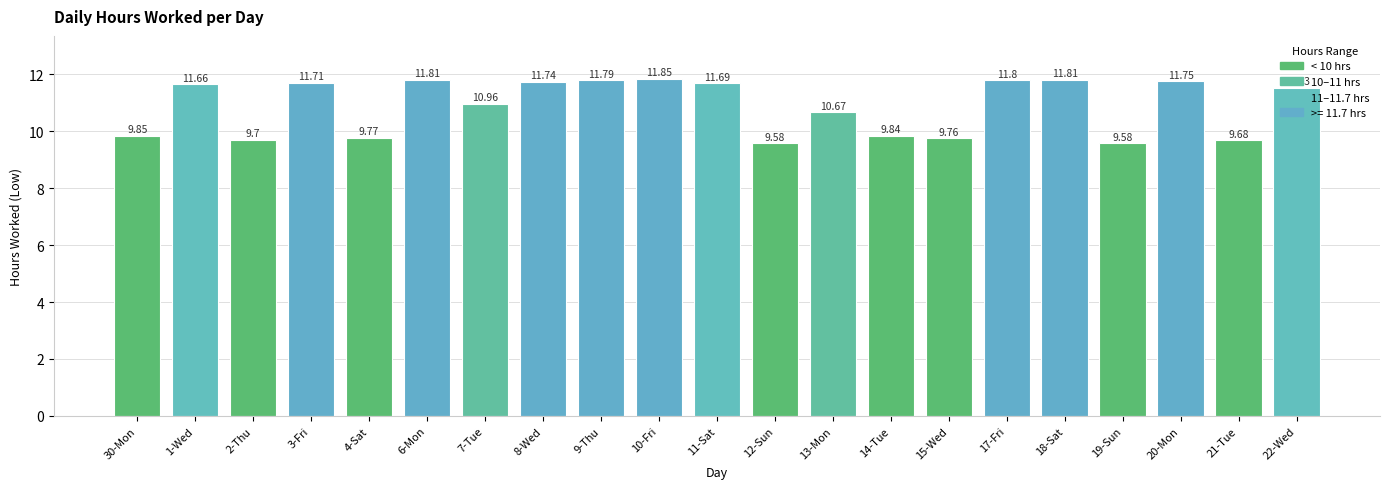

What is the difference between the maximum and minimum values?

2.3